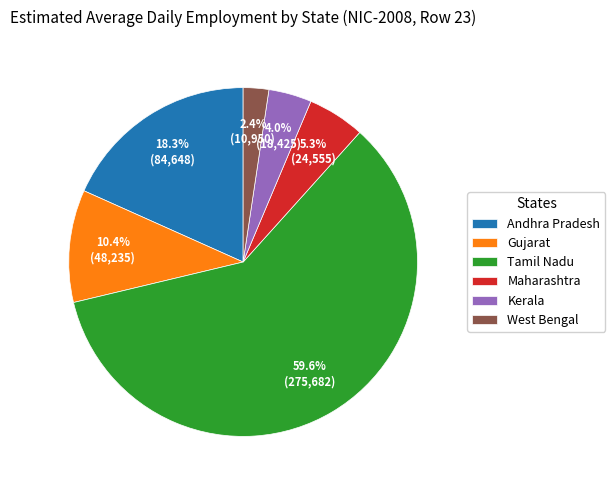

To the nearest percent, what portion does Gujarat represent?

10%